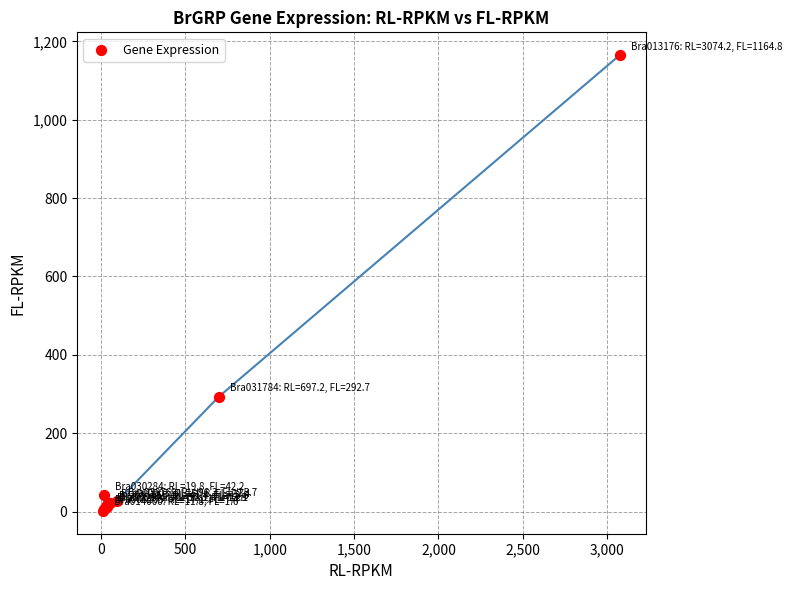

What Y value in the scatter plot is closest to 583?

292.7